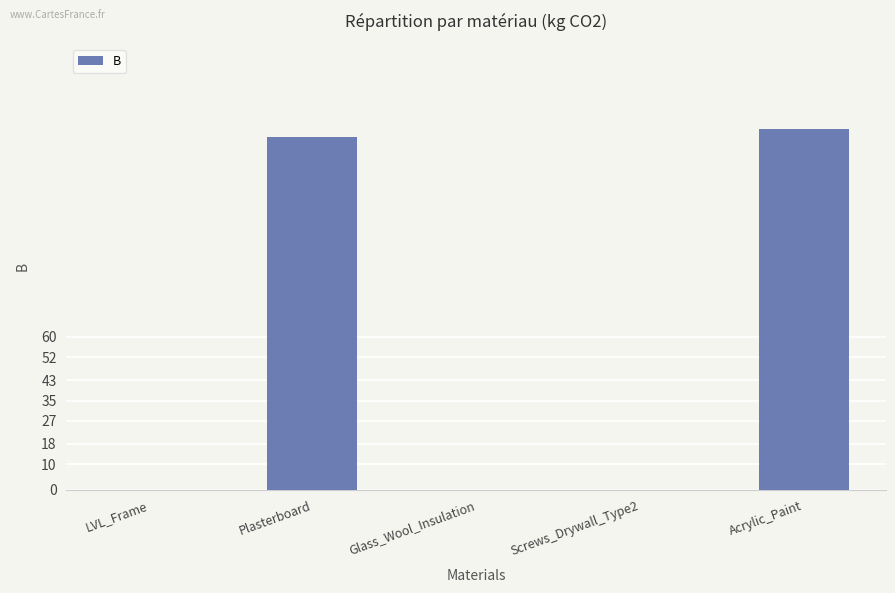

What is the change in value from Glass_Wool_Insulation to Acrylic_Paint?

+141.4